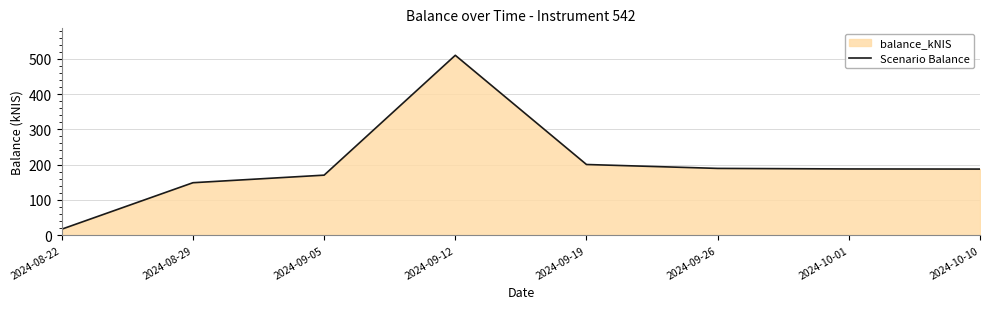

How many lines are shown in the chart?

1